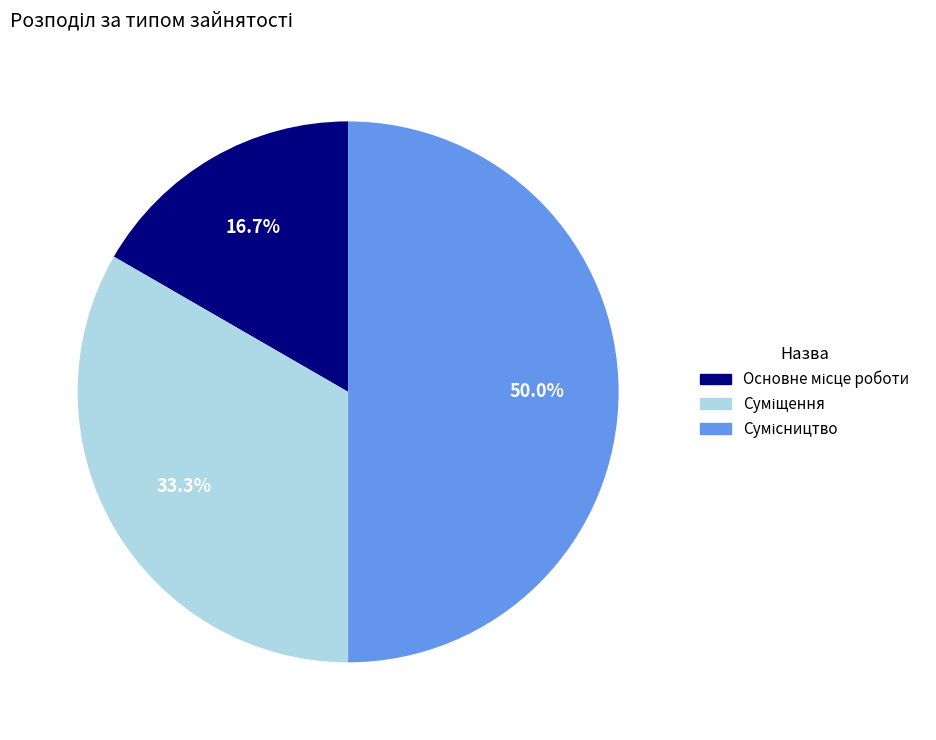

Combined, do Сумісництво and Основне місце роботи account for over 50%?

Yes